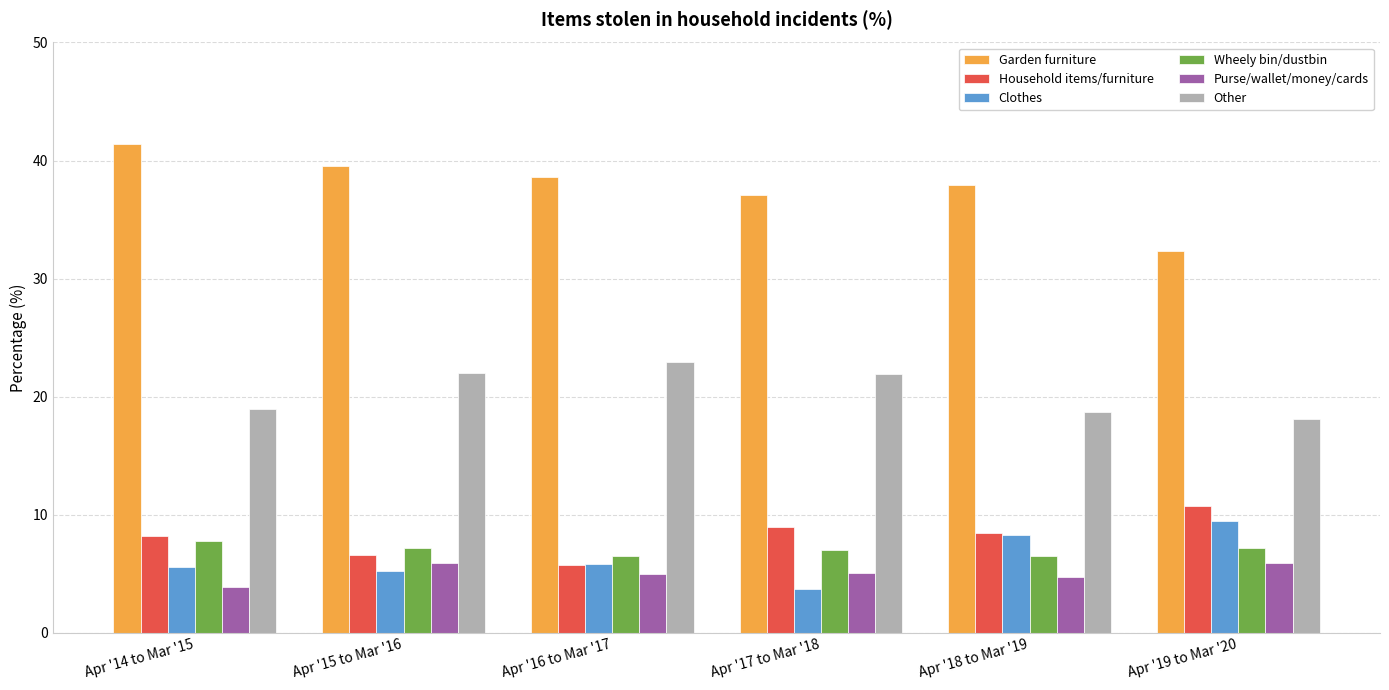

Between Apr '14 to Mar '15 and Apr '17 to Mar '18, which series saw the biggest shift?

Garden furniture